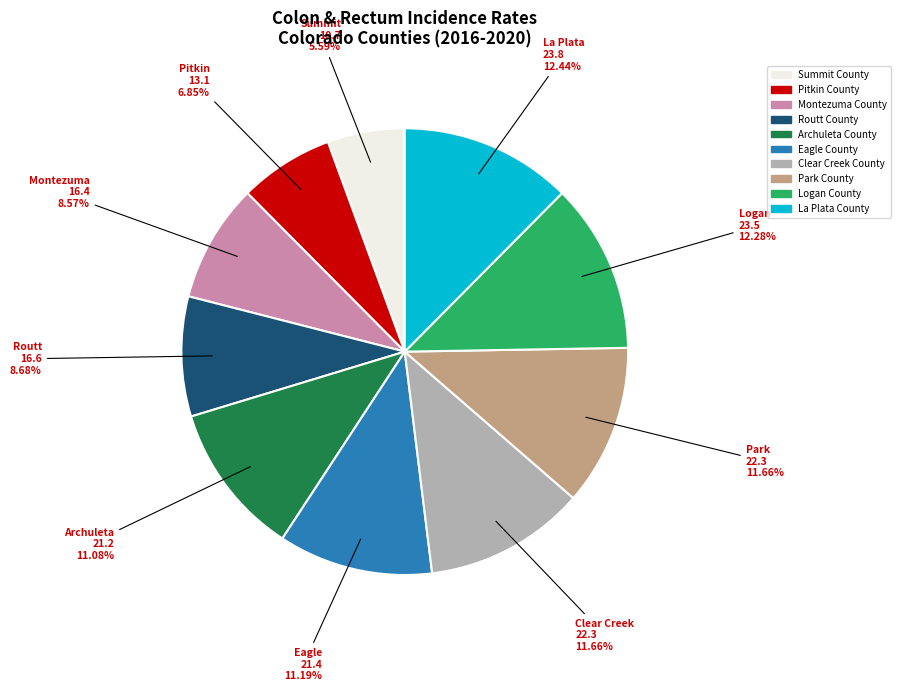

Is there a majority slice in this chart?

No